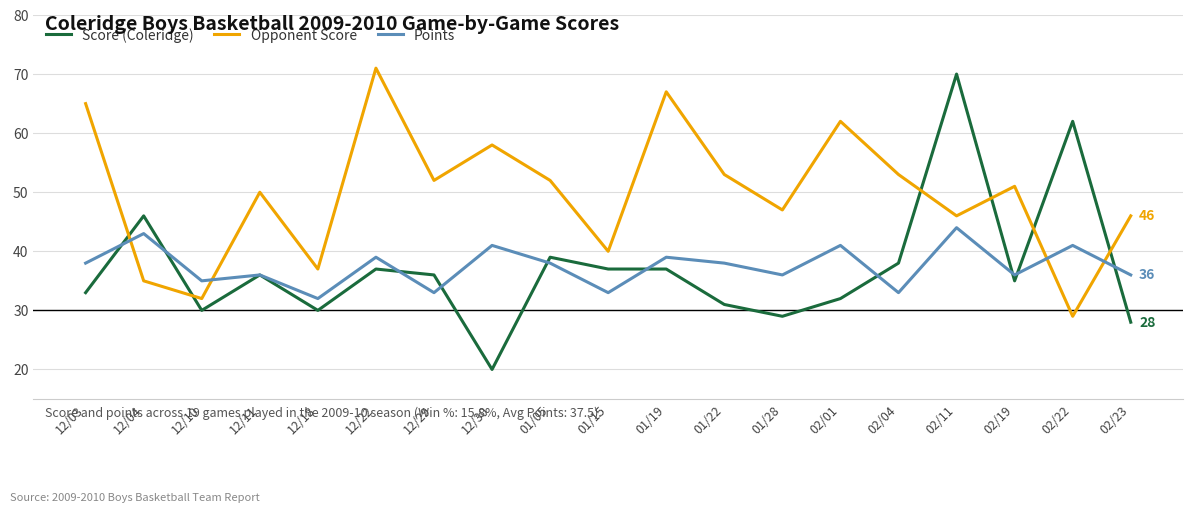

How many lines are shown in the chart?

3